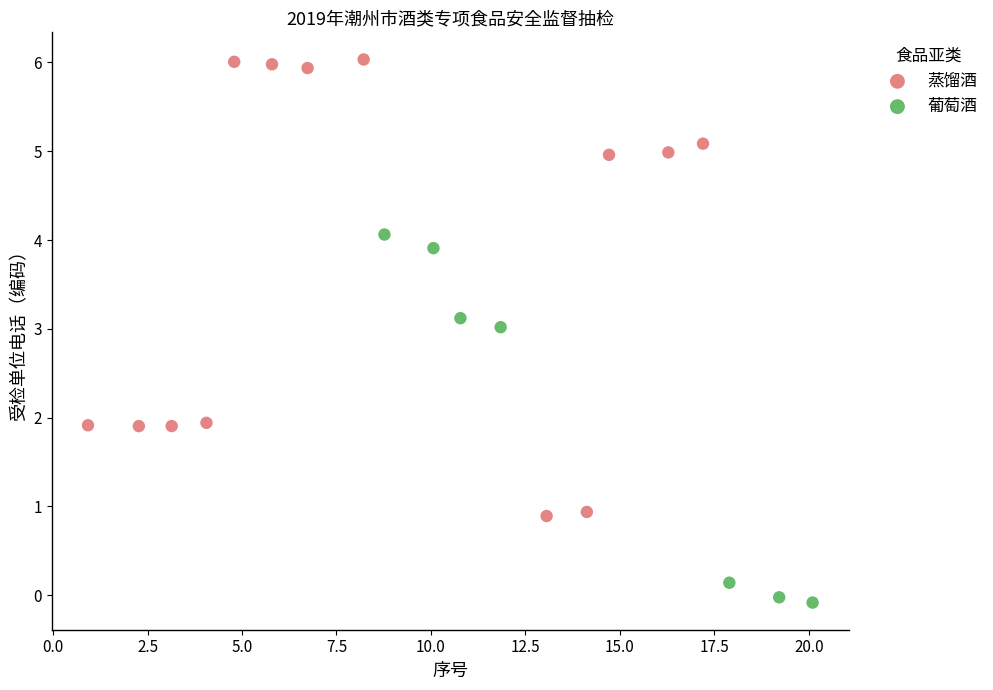

Which series contains the highest Y value?

蒸馏酒